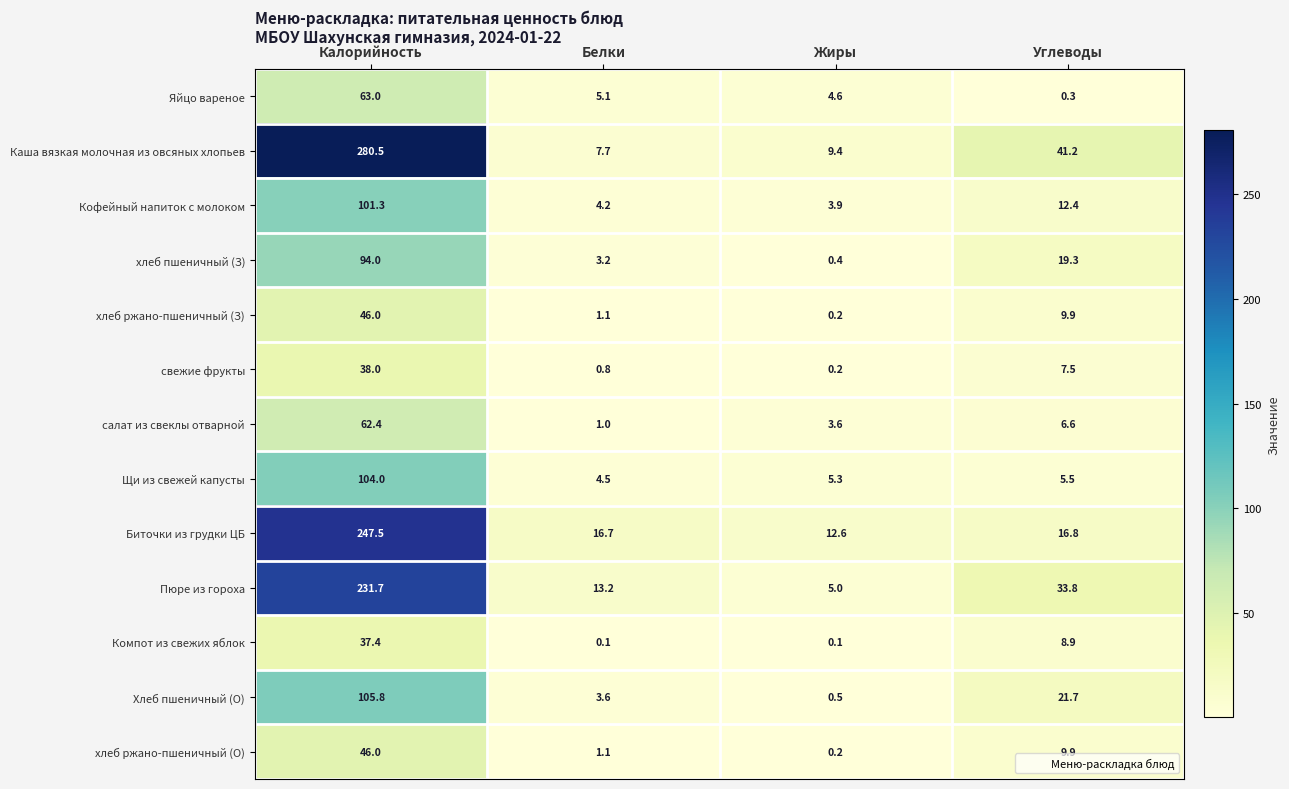

What is the average value of the Биточки из грудки ЦБ series?

73.4